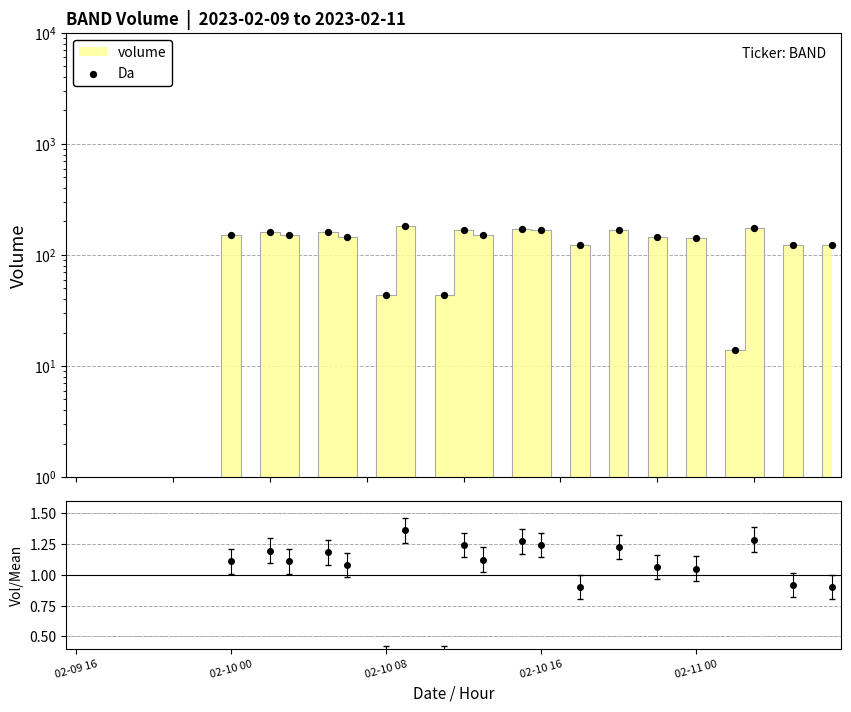

Which series has the widest spread of Y values?

Da